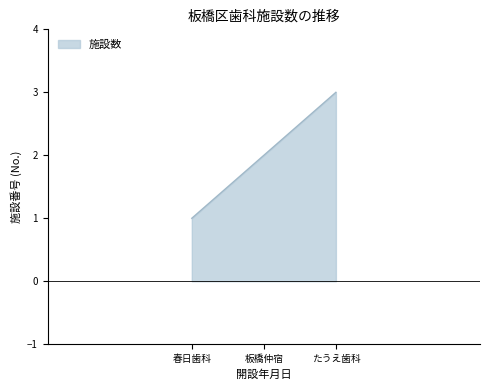

Which has a higher value, 春日歯科 or 板橋仲宿?

板橋仲宿